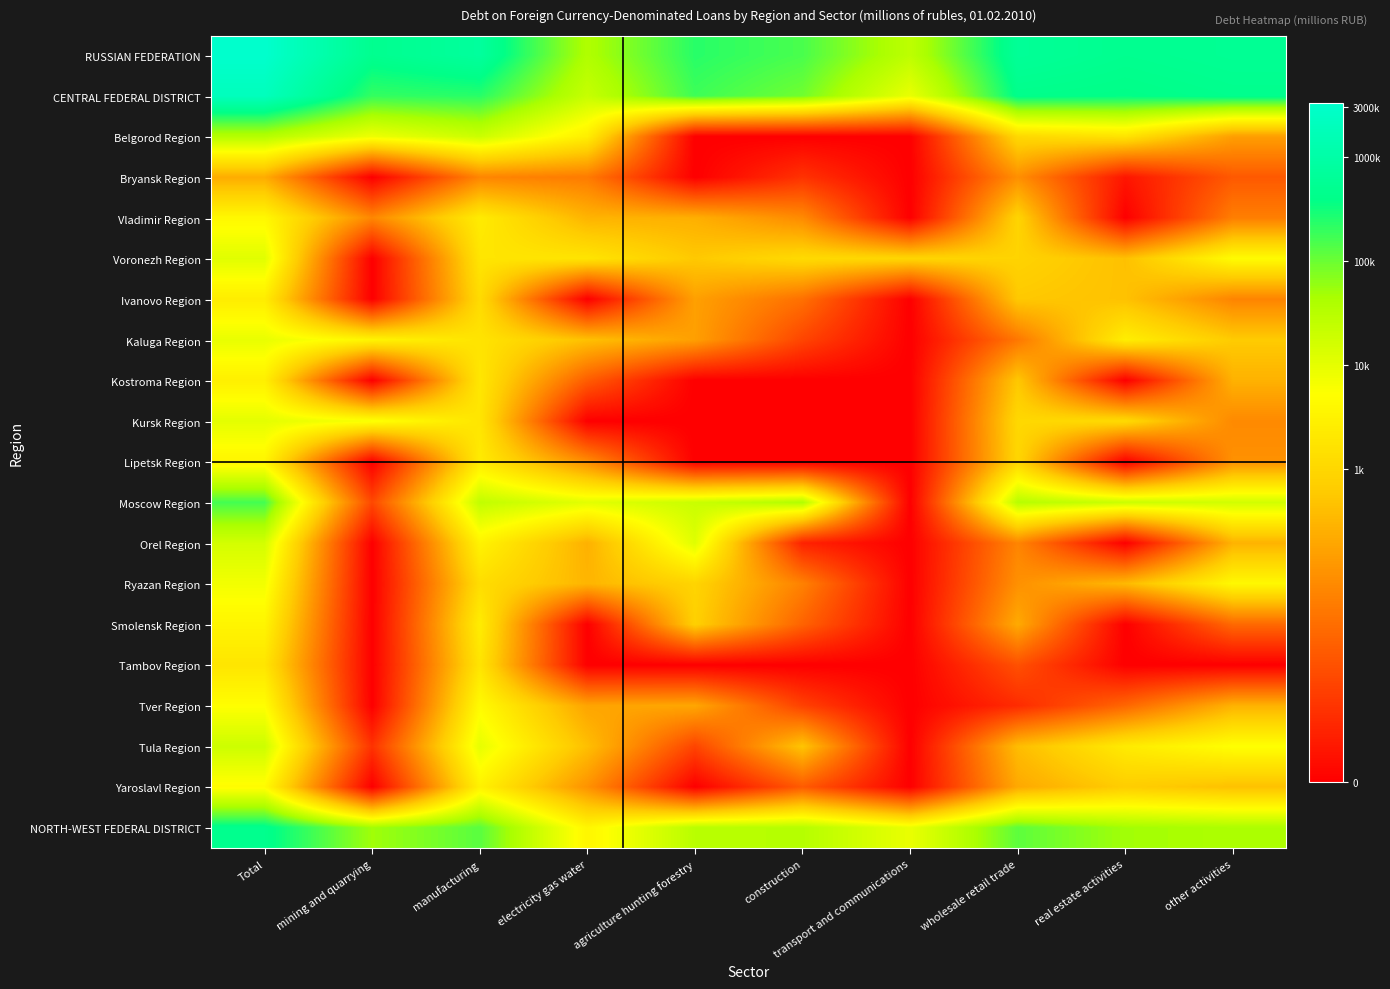

List the series in order of their peak value, lowest first.

Bryansk Region, Tambov Region, Ivanovo Region, Kostroma Region, Lipetsk Region, Smolensk Region, Vladimir Region, Yaroslavl Region, Tver Region, Ryazan Region, Kaluga Region, Kursk Region, Voronezh Region, Orel Region, Tula Region, Belgorod Region, Moscow Region, NORTH-WEST FEDERAL DISTRICT, CENTRAL FEDERAL DISTRICT, RUSSIAN FEDERATION